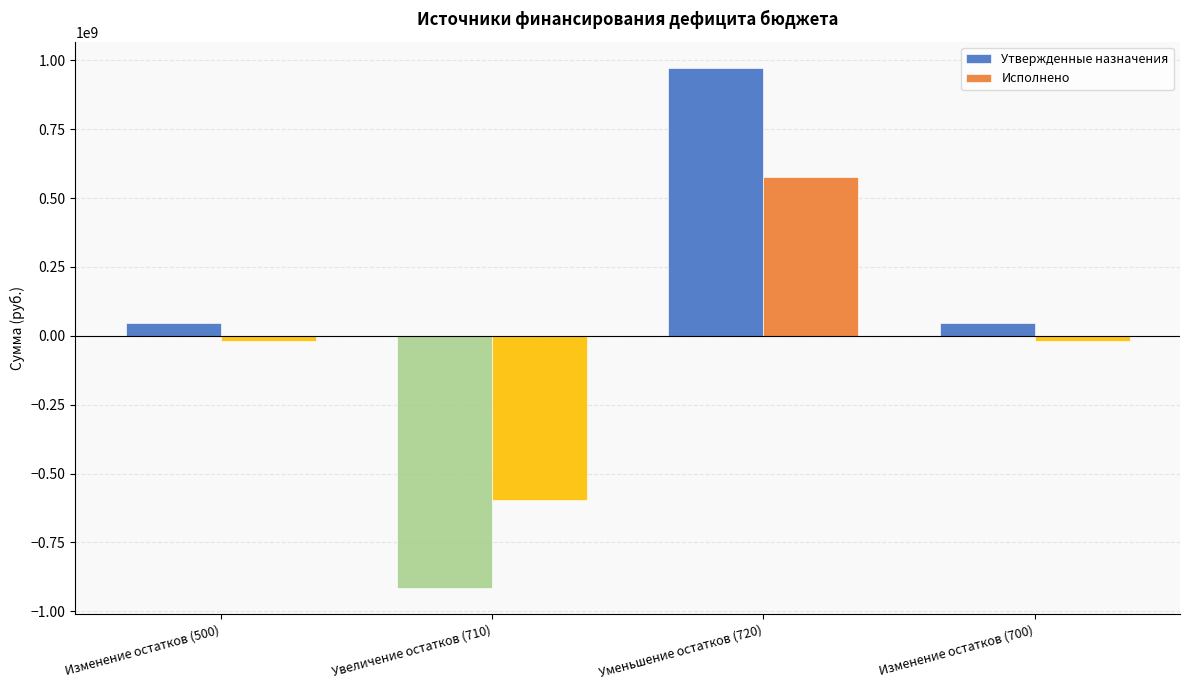

Between Изменение остатков (500) and Уменьшение остатков (720), which series saw the biggest shift?

Утвержденные назначения